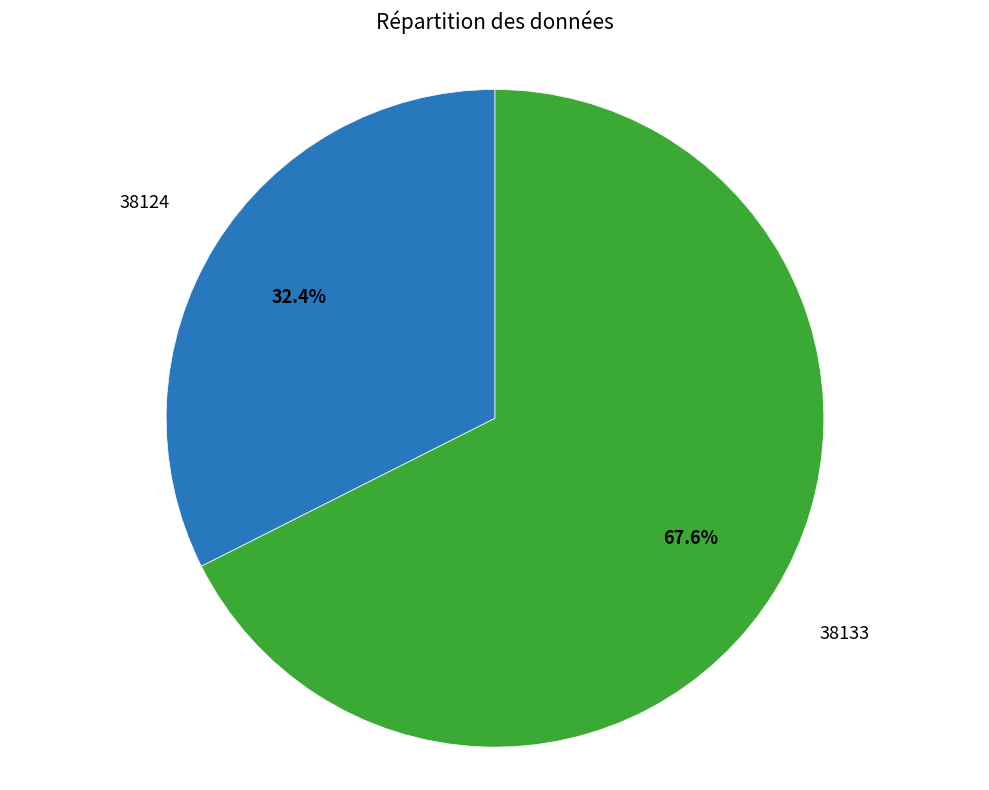

Is there a majority slice in this chart?

Yes